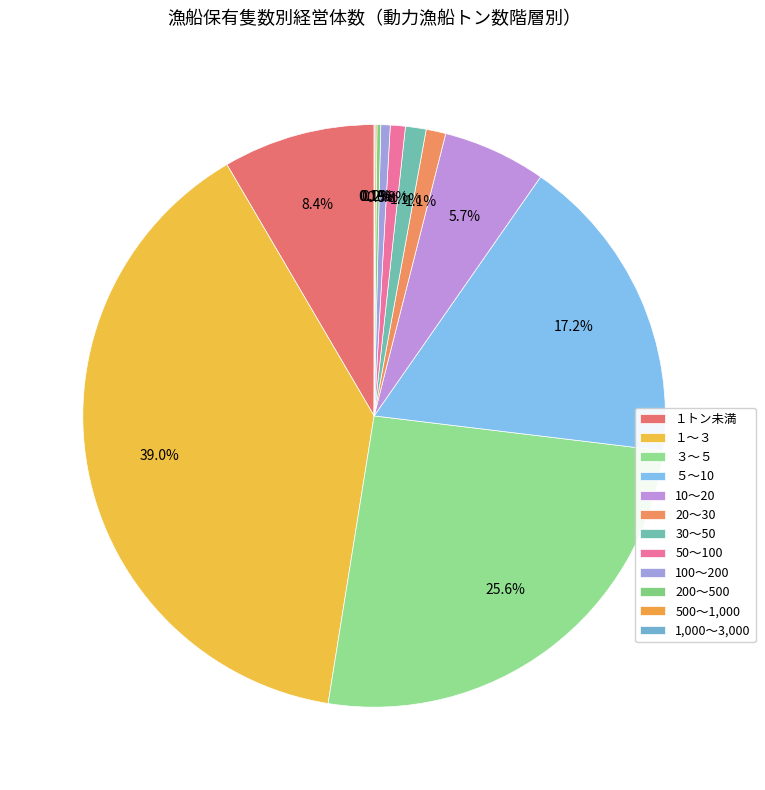

To the nearest percent, what is the combined percentage of ５～10 and 10～20?

23%